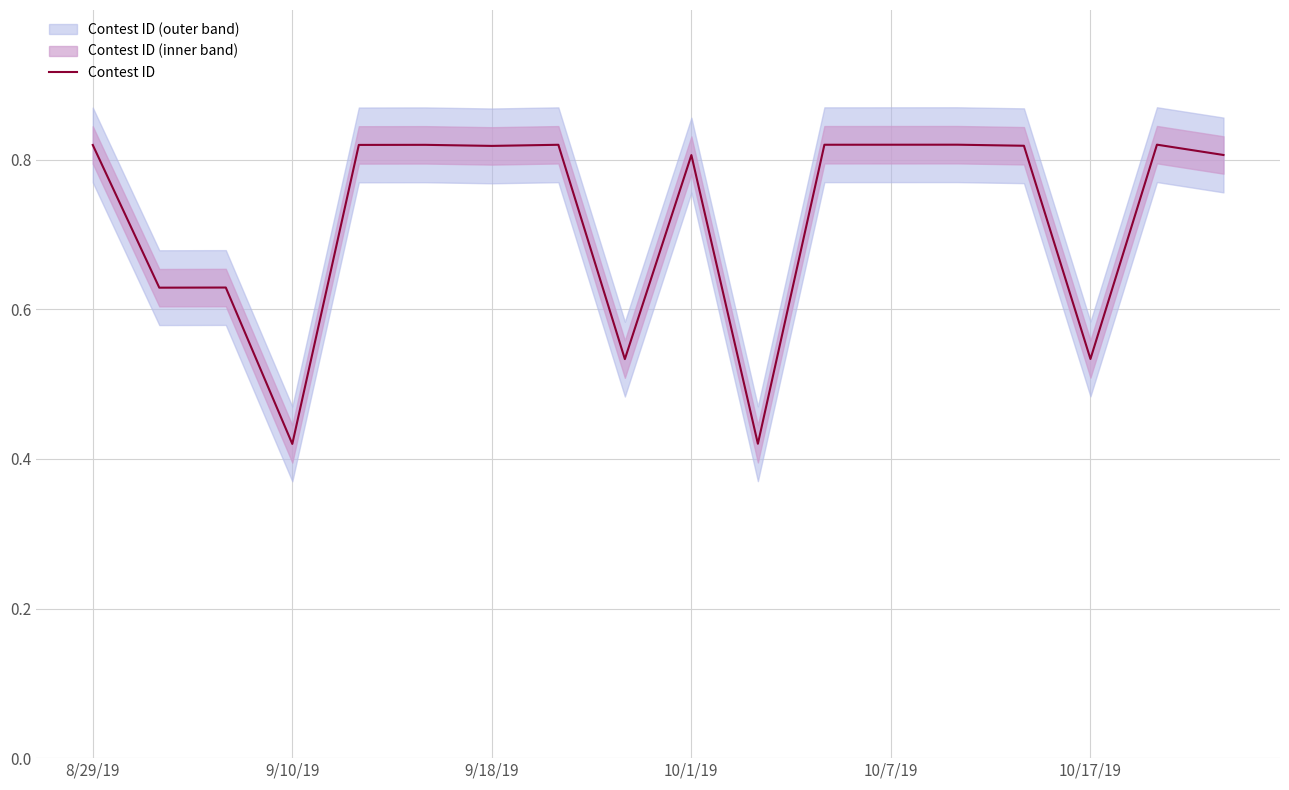

Does the chart display data point markers on the line(s)?

No